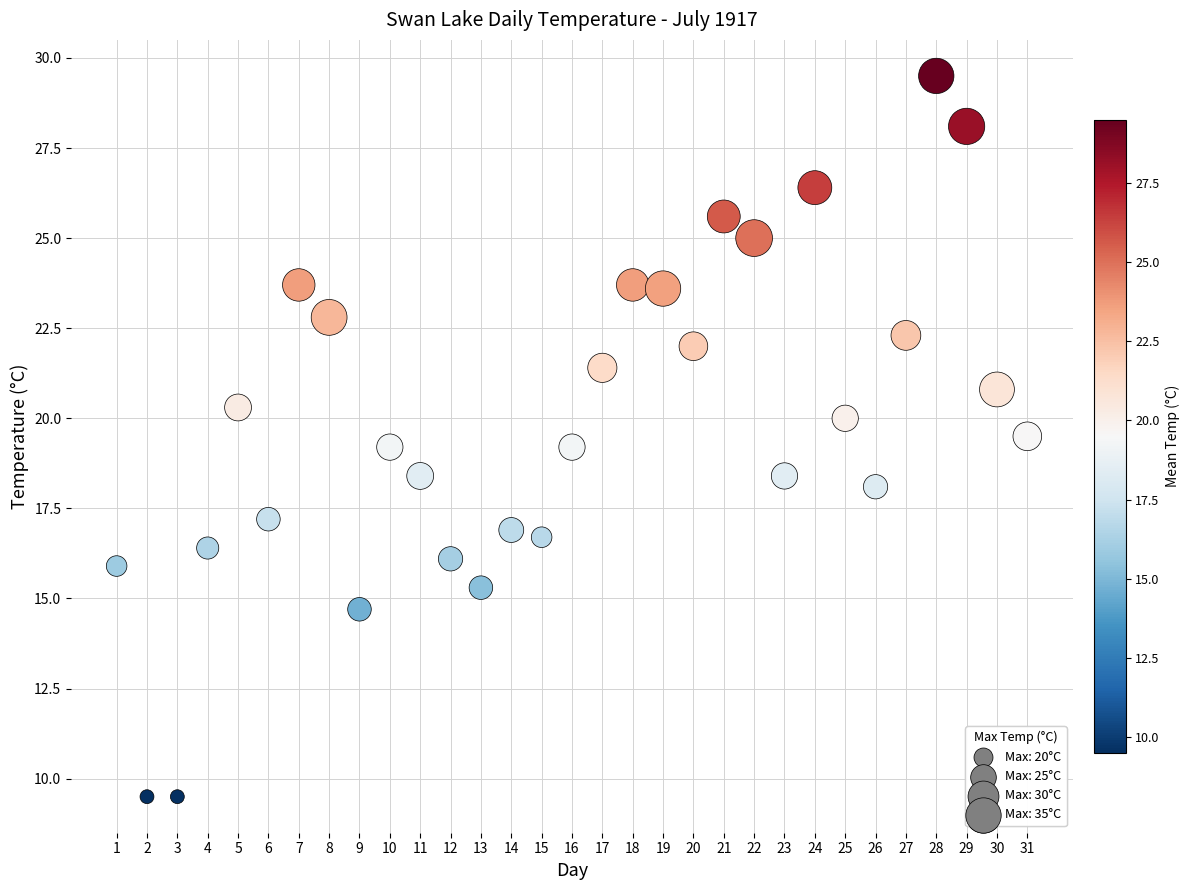

What is the range of X values (max minus min)?

30.0